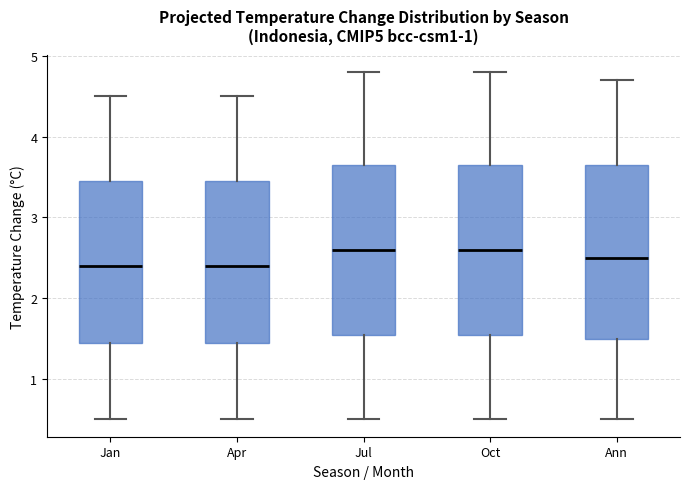

Where does the lower whisker of the box for Jan end on the y-axis? The values are not printed on the chart, so give them approximately, as read against the axis.

0.5